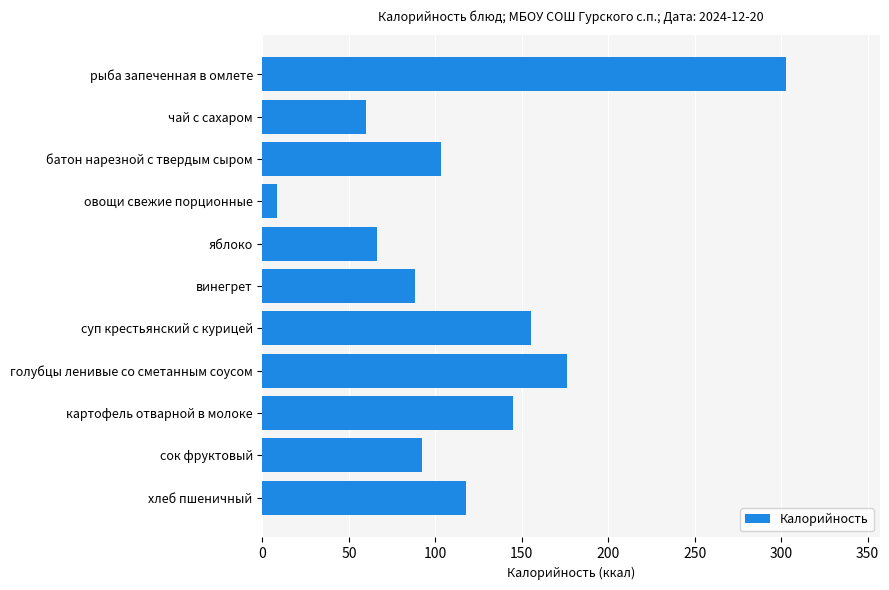

Are the bars grouped side by side (vs. stacked)?

No